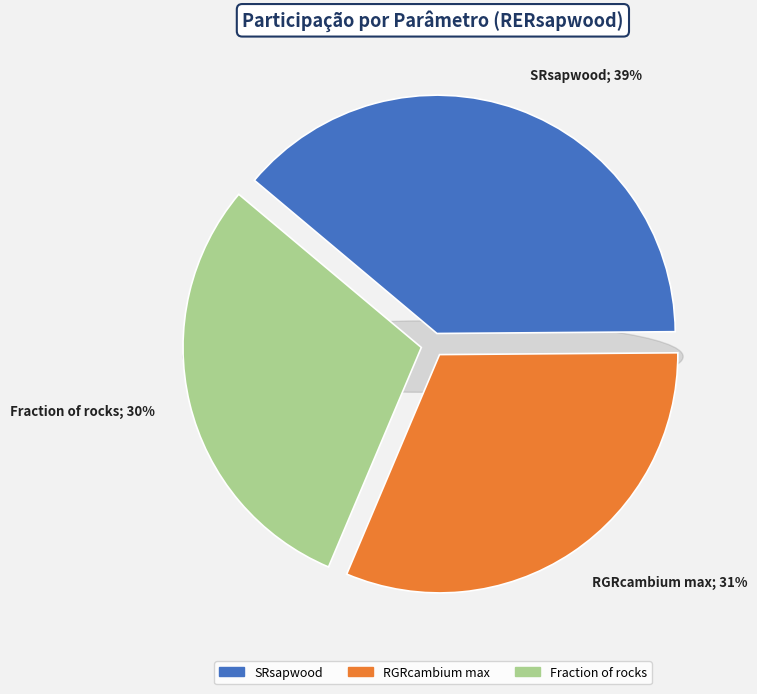

What is the largest slice in the pie chart?

SRsapwood